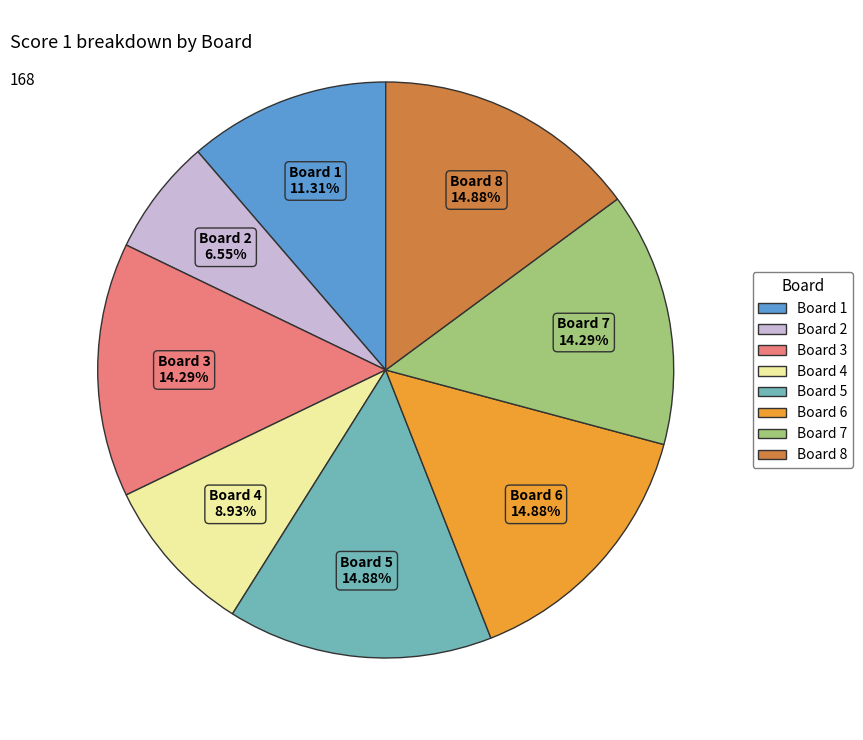

Is there a majority slice in this chart?

No